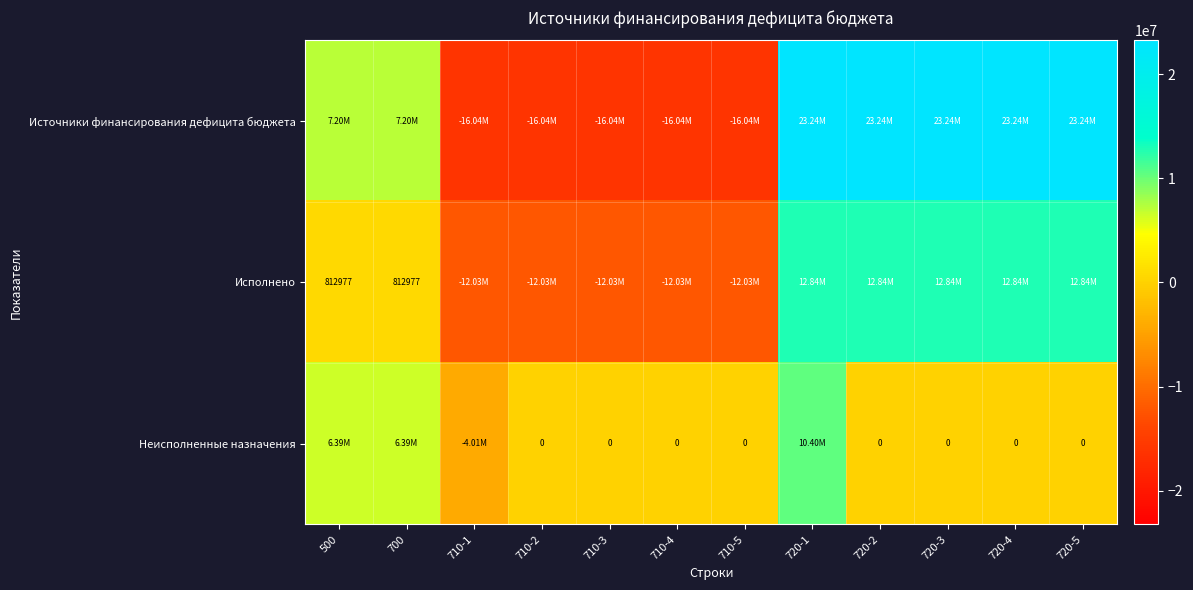

Is the value of Неисполненные назначения at 710-5 greater than the value of Исполнено at 700?

No